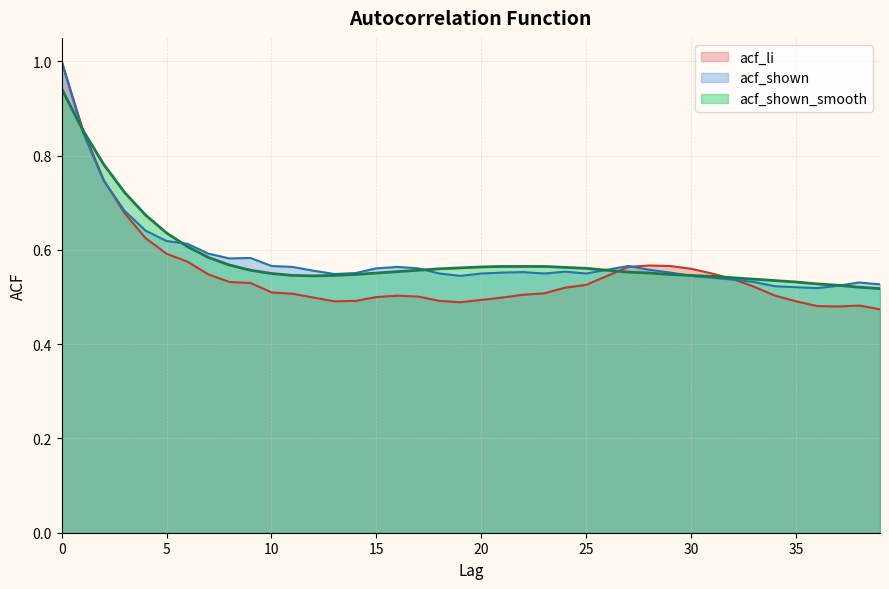

What are all the series names shown in the legend?

acf_li, acf_shown, acf_shown_smooth